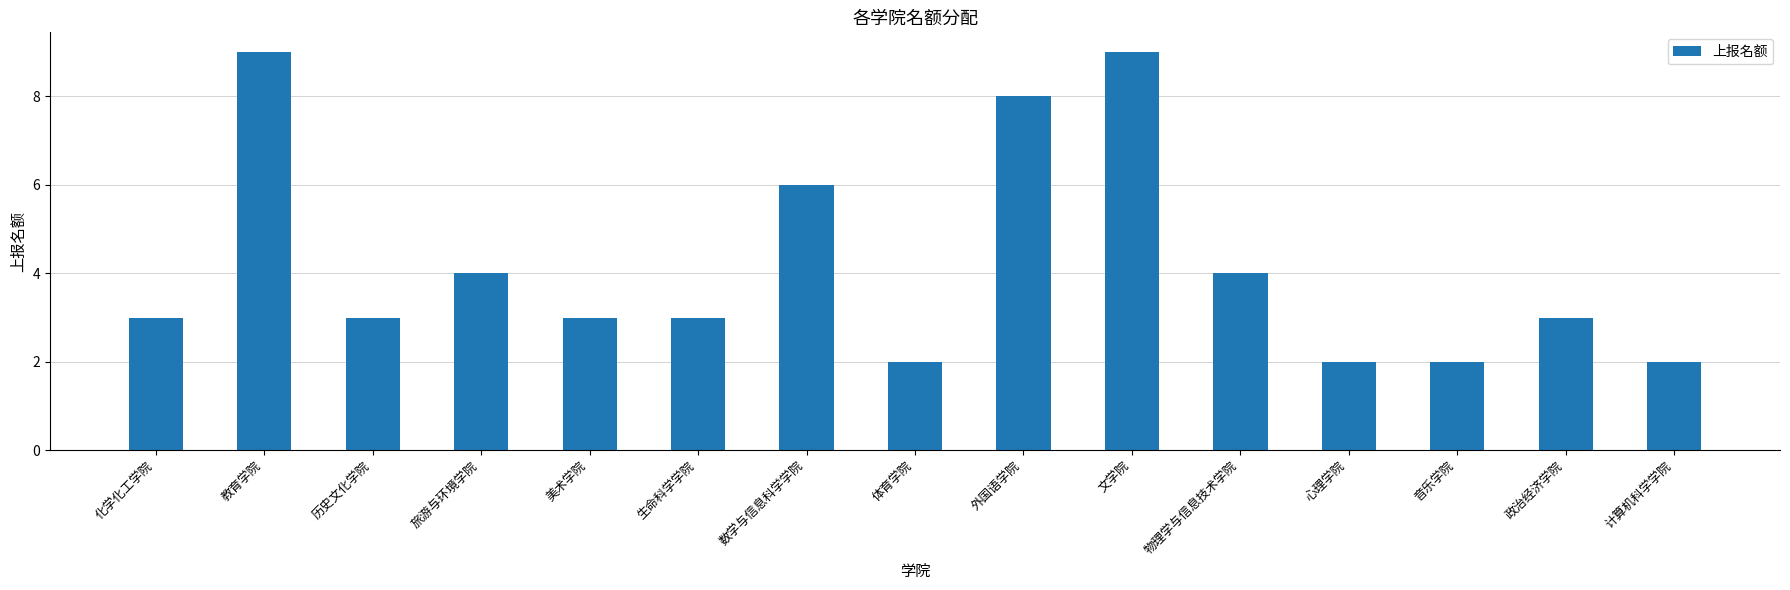

What is the difference between the values at 外国语学院 and 文学院?

1